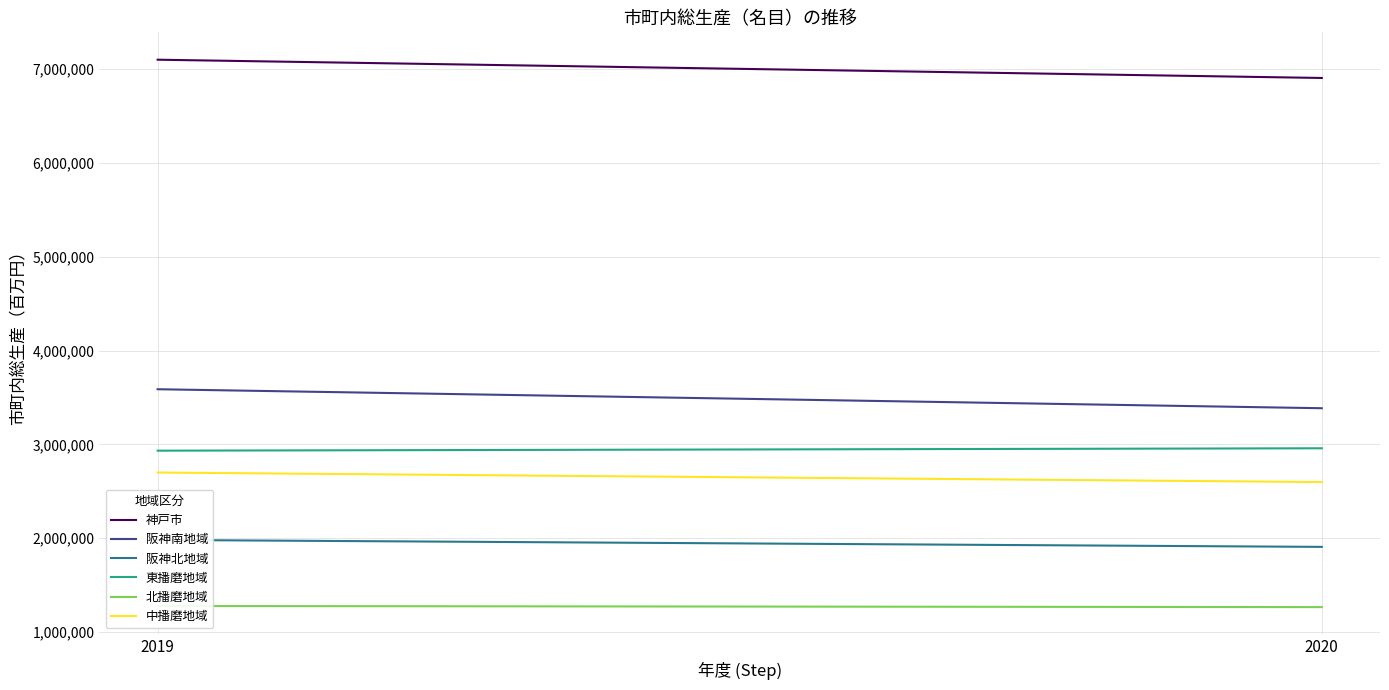

What is the greatest value displayed?

7098009